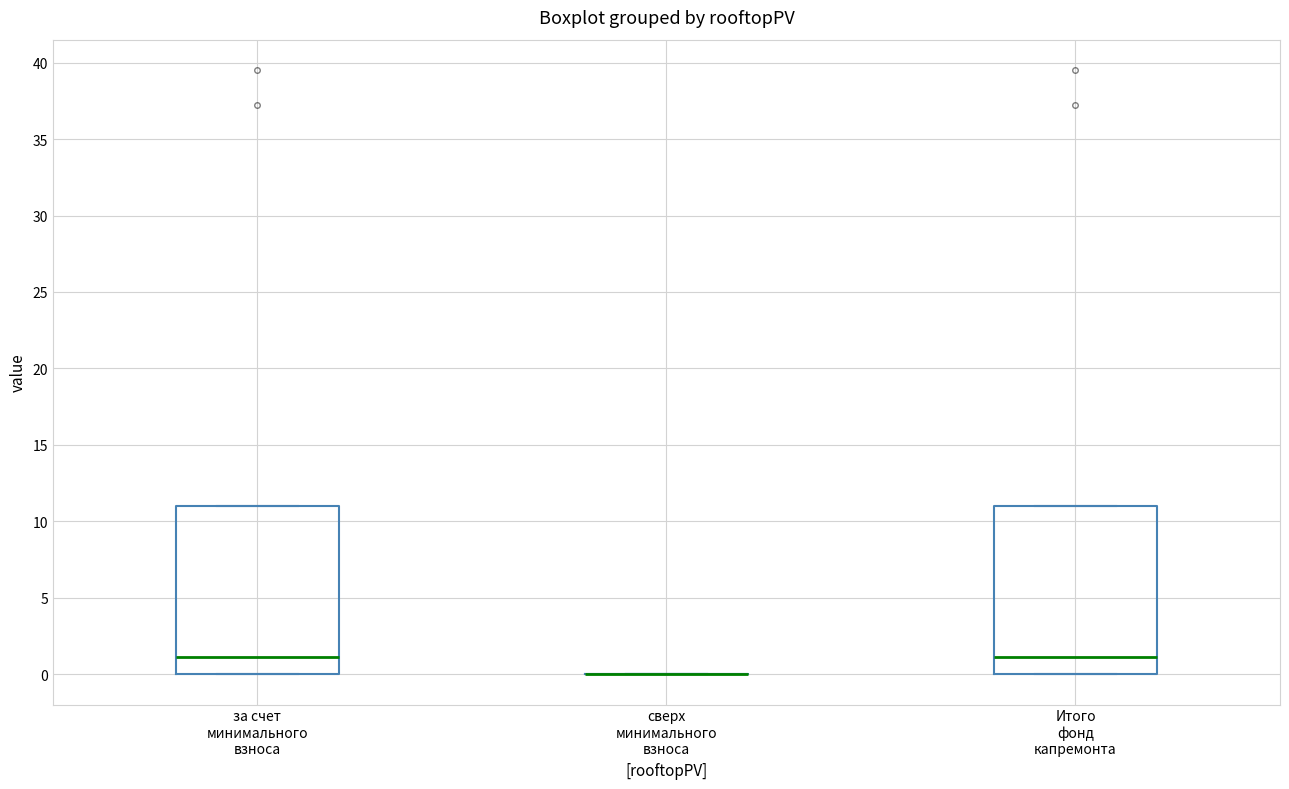

Reading left to right, transcribe this box plot: for each box, give where its median line is, the range the box spans, and where its two whiskers end, as read against the y-axis. The values are not printed on the chart, so give them approximately, as read against the axis.

за счет минимального взноса: median 1, box 0 to 11, whiskers 0 to 11
сверх минимального взноса: box collapsed to a line at 0, whiskers 0 to 0
Итого фонд капремонта: median 1, box 0 to 11, whiskers 0 to 11